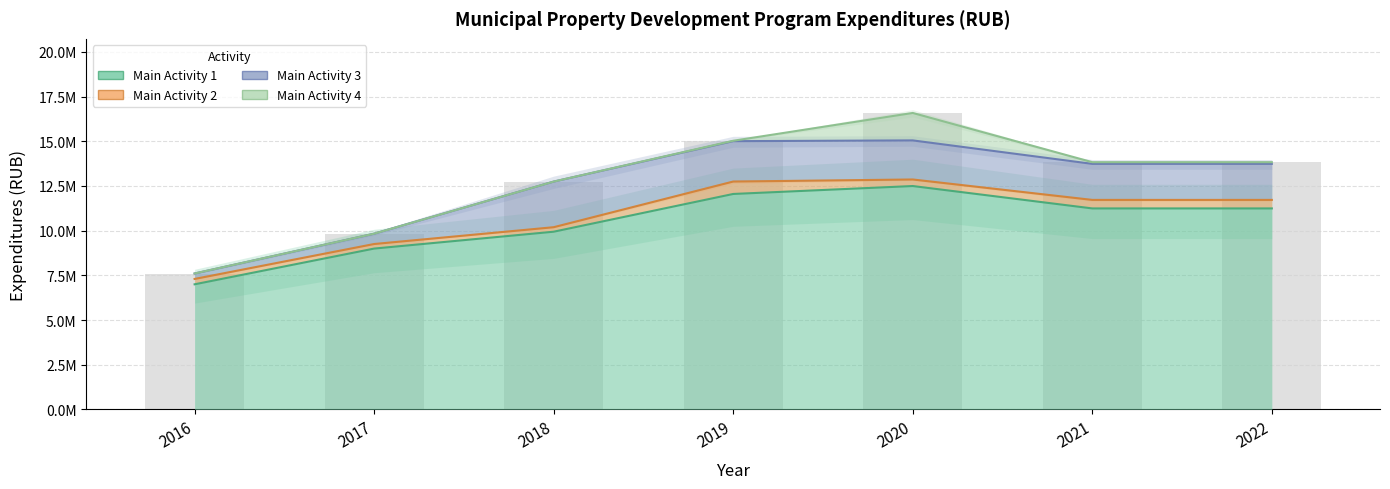

Read the Main Activity 1 value at 2020.

12498052.0